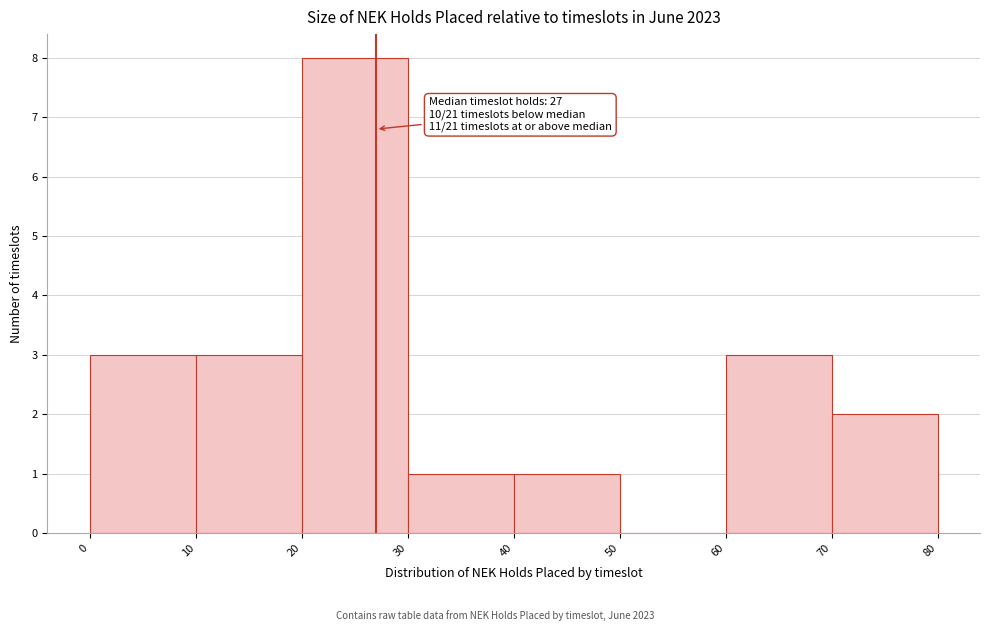

Which range on the x-axis has the tallest bar?

20 to 30